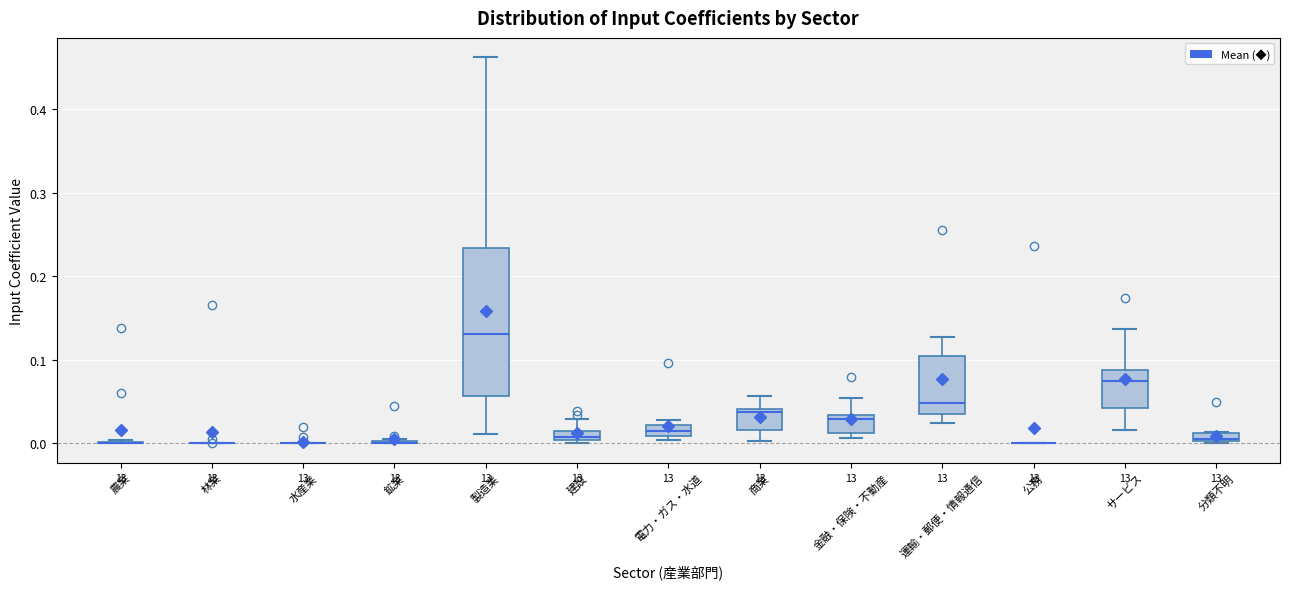

Where does the upper whisker of the box for 建設 end on the y-axis? The values are not printed on the chart, so give them approximately, as read against the axis.

0.03